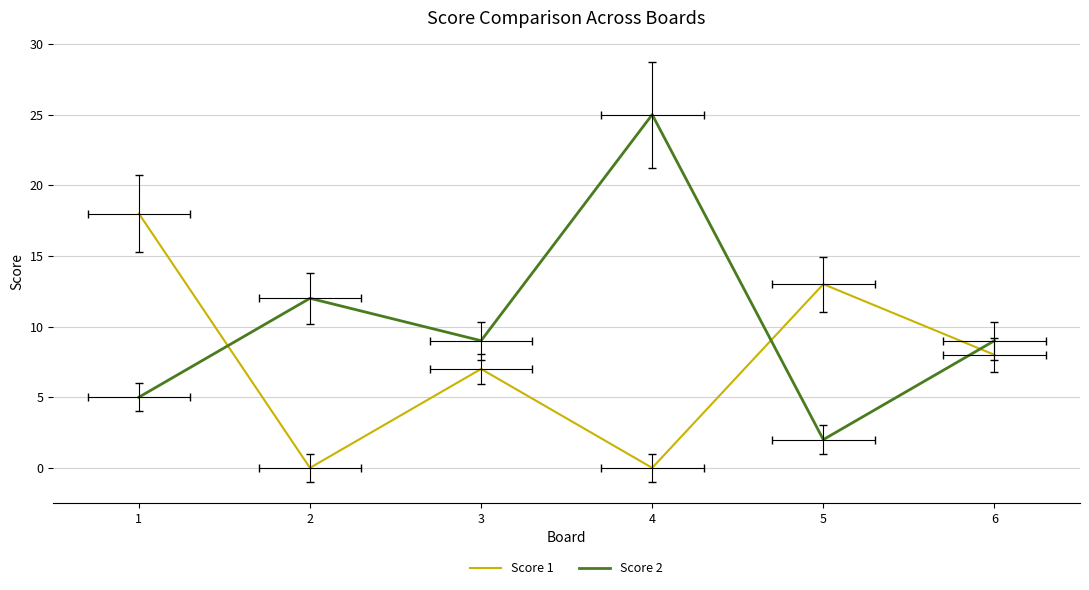

In Score 1, how many points are lower than both neighbors (excluding endpoints)?

2